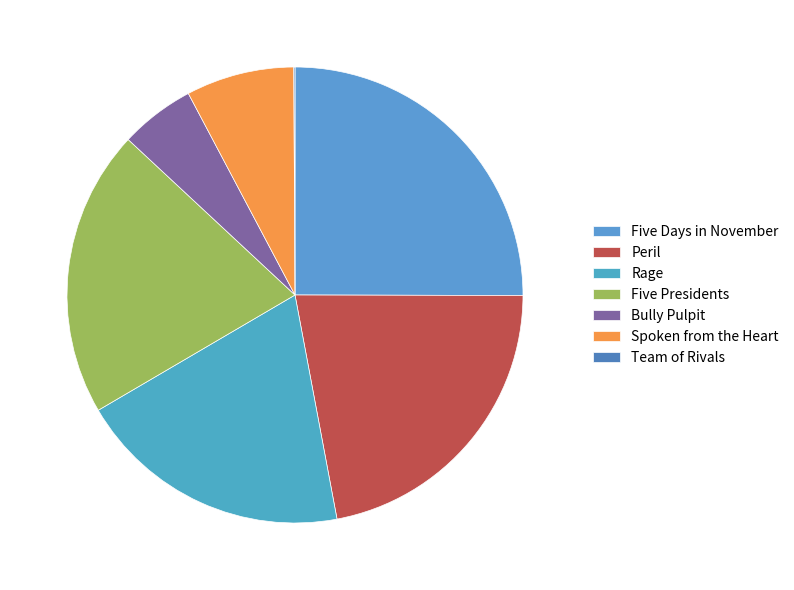

To the nearest percent, what percentage of the pie is Rage?

20%